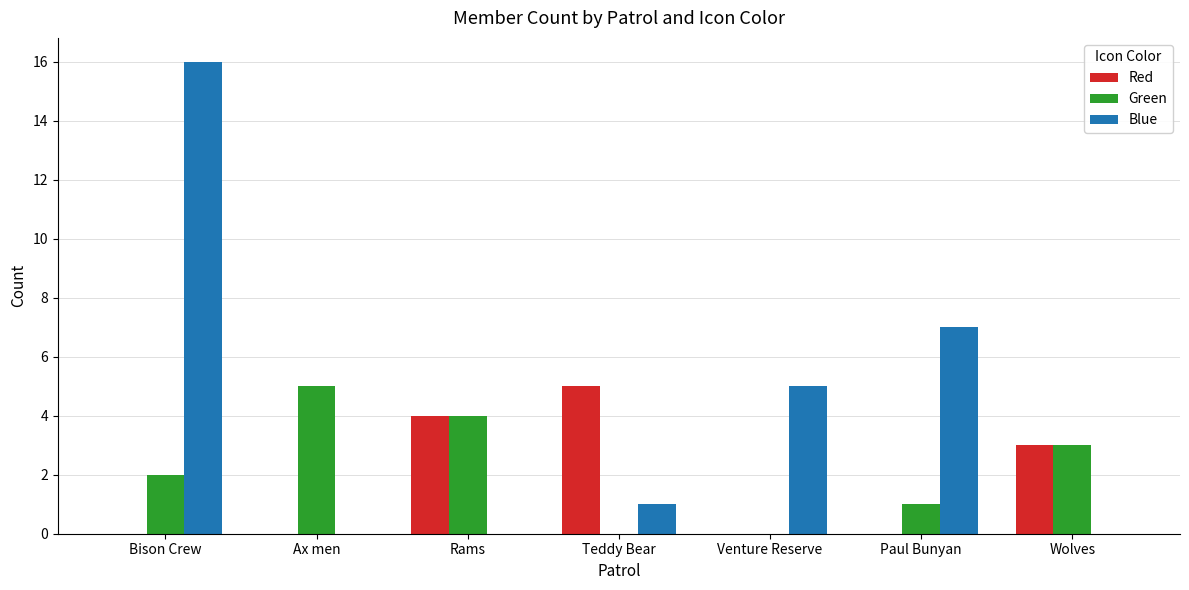

Count the number of data series in this chart.

3